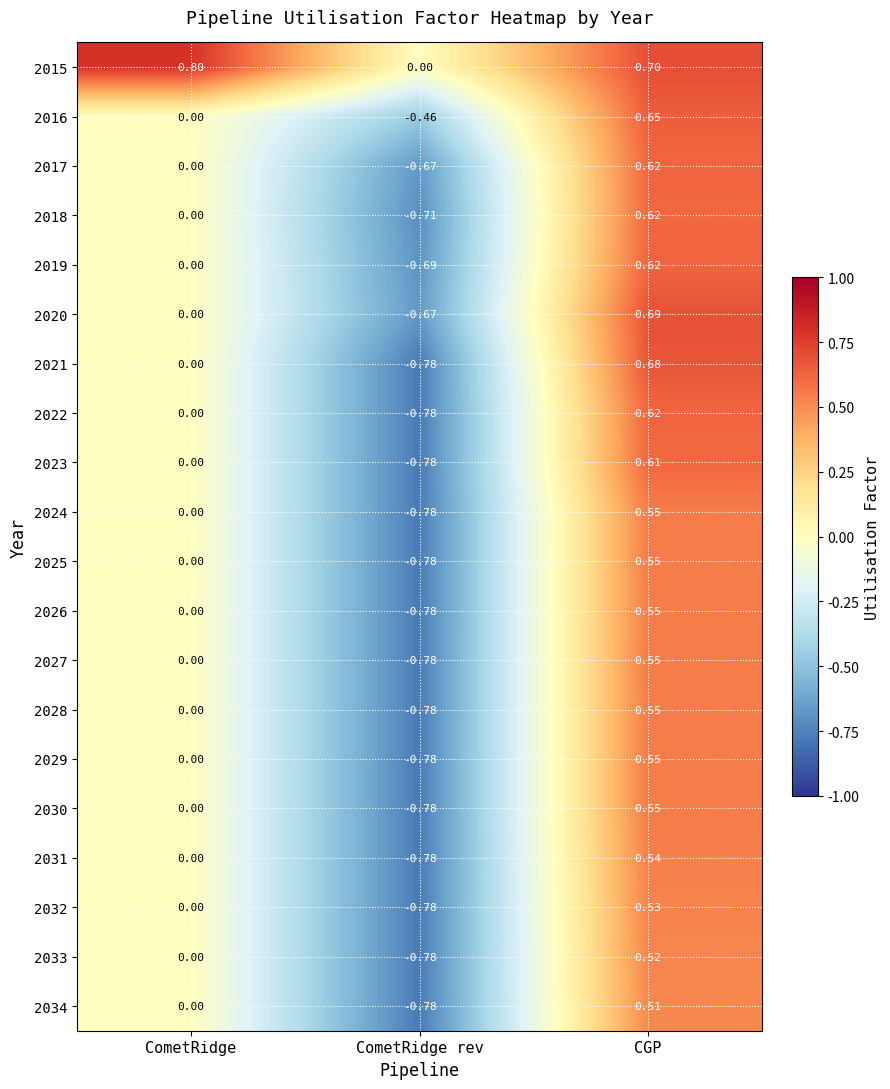

How many distinct data groups are displayed?

20